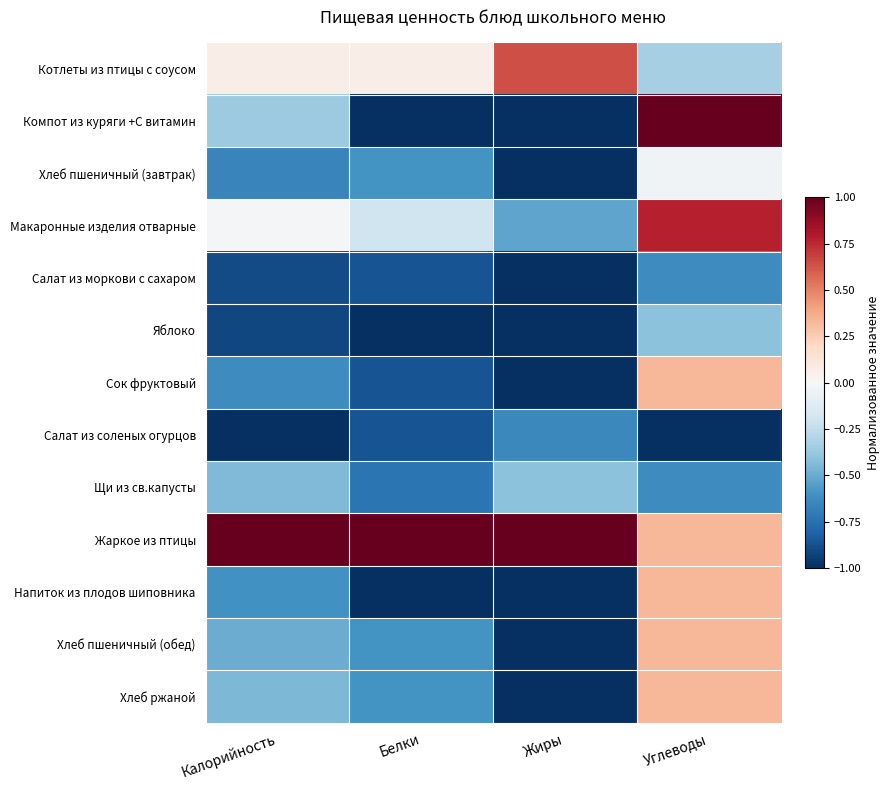

What is the total value across all series at Жиры?

-7.9